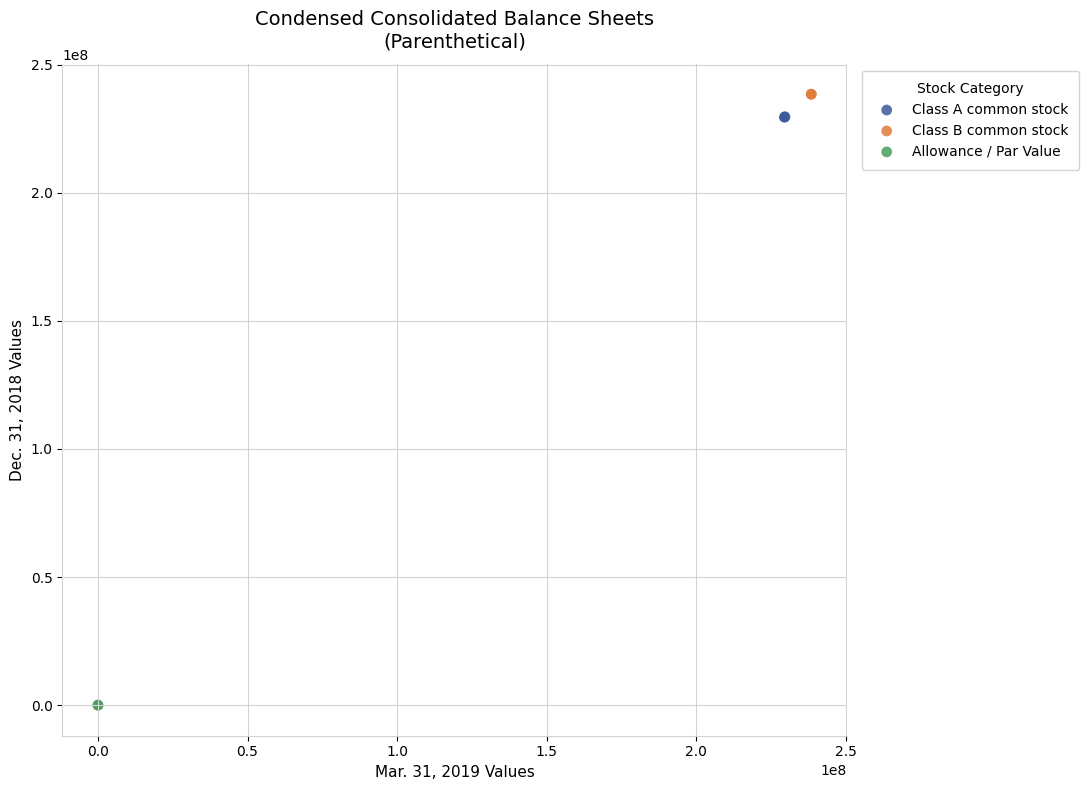

Which series contains the lowest Y value?

Allowance / Par Value